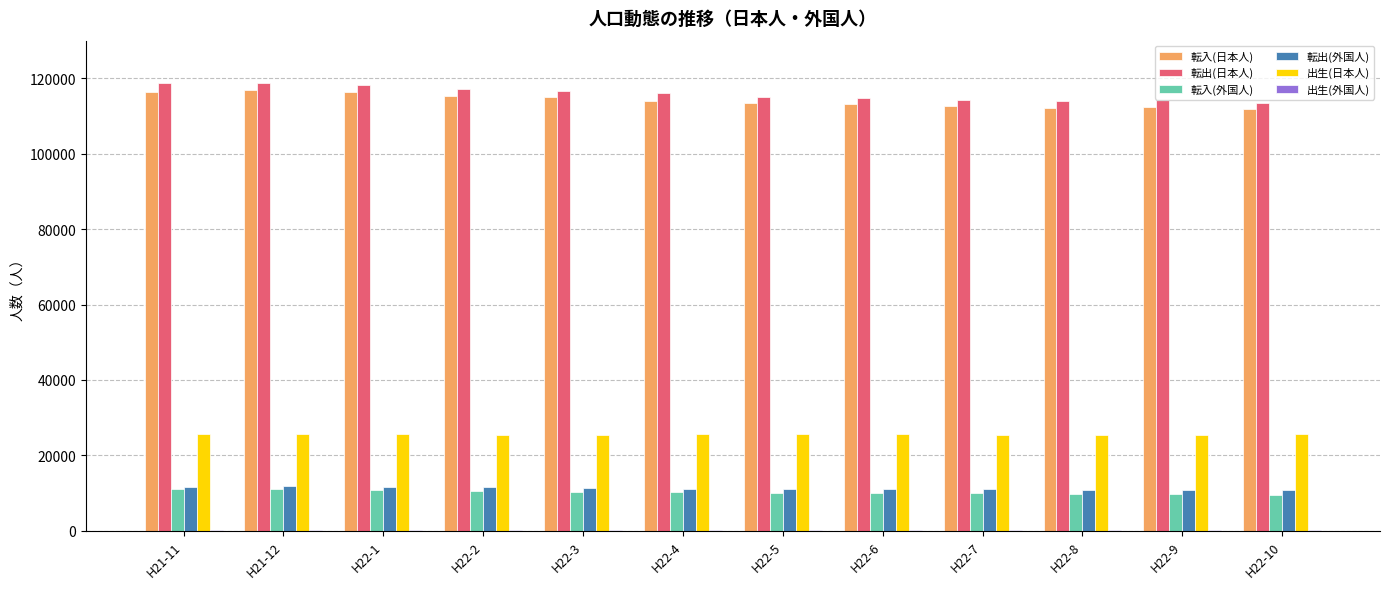

What is the maximum value shown in the chart?

118831